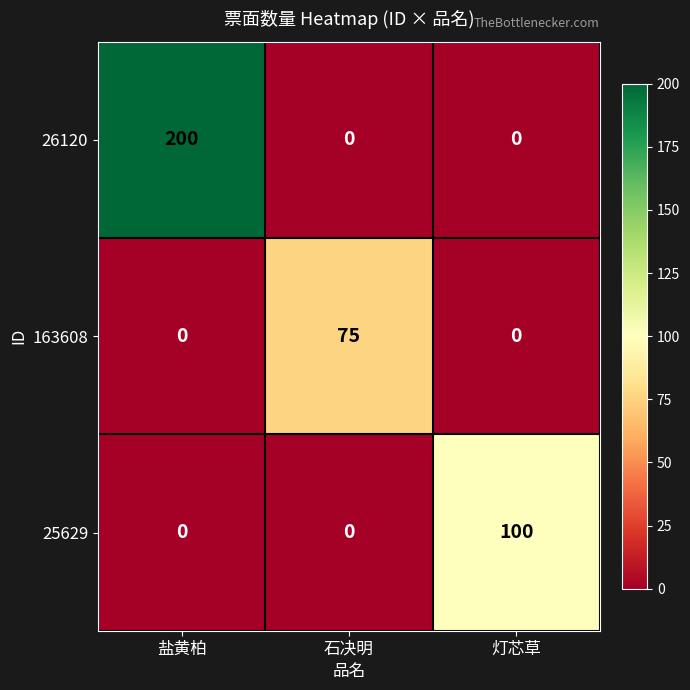

How many 163608 values are between 0 and 75?

3